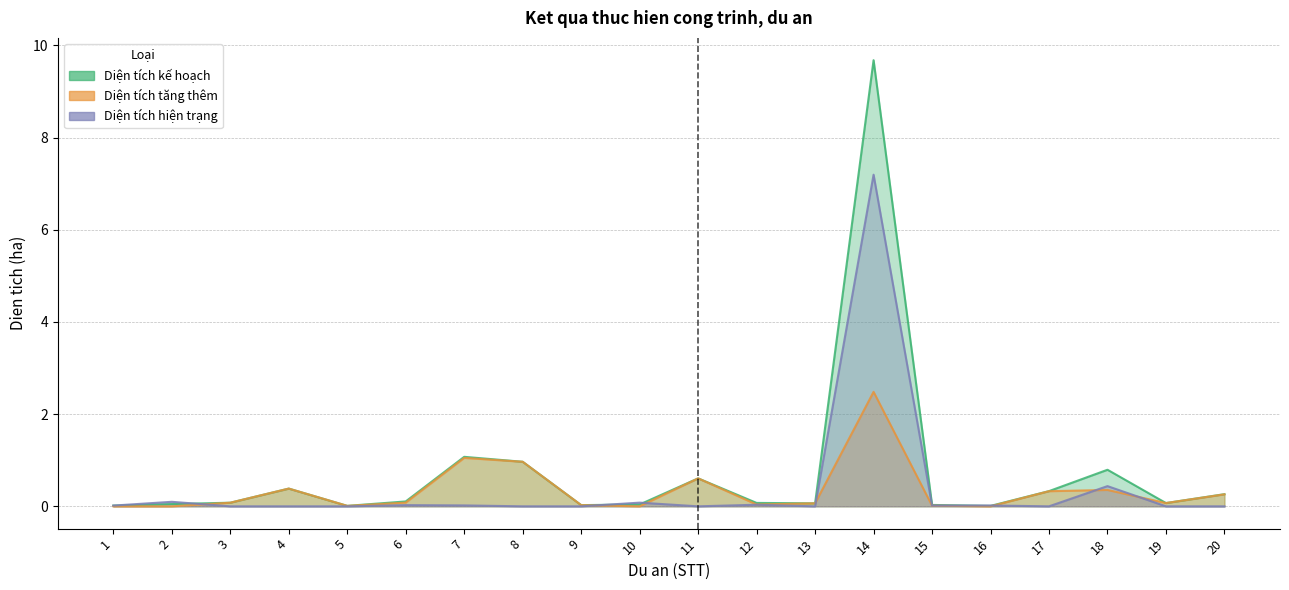

Which label corresponds to the largest value in the chart?

14